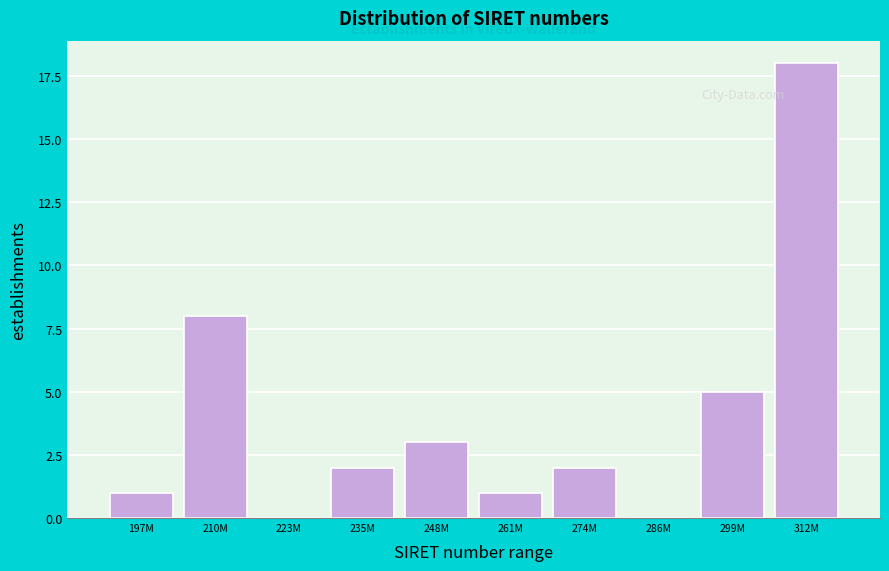

Reading right to left, extract all data points from this chart.

312M=18	299M=5	286M=0	274M=2	261M=1	248M=3	235M=2	223M=0	210M=8	197M=1